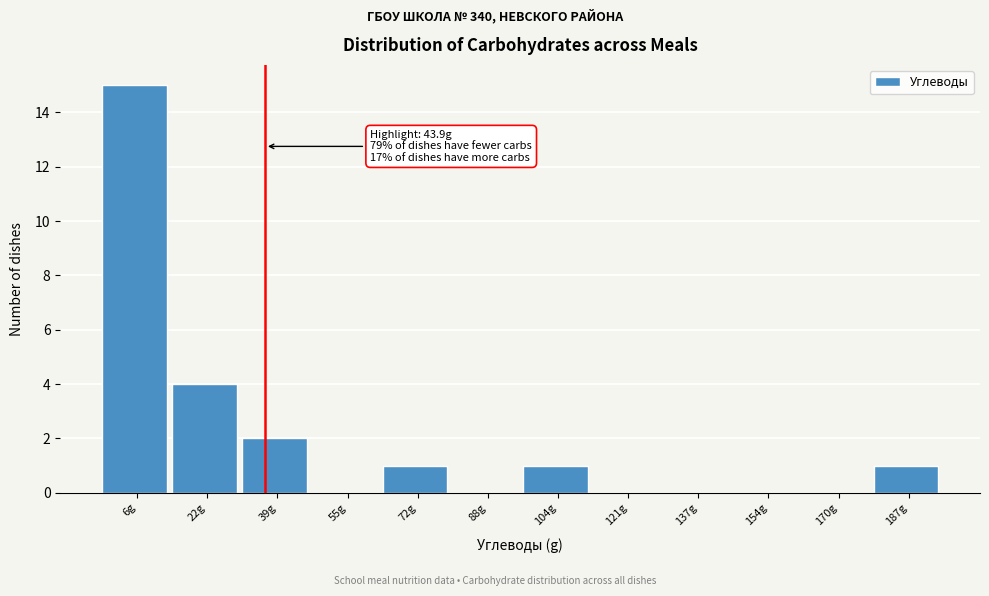

Reading left to right, transcribe all the data shown in this chart.

6g=15	22g=4	39g=2	55g=0	72g=1	88g=0	104g=1	121g=0	137g=0	154g=0	170g=0	187g=1